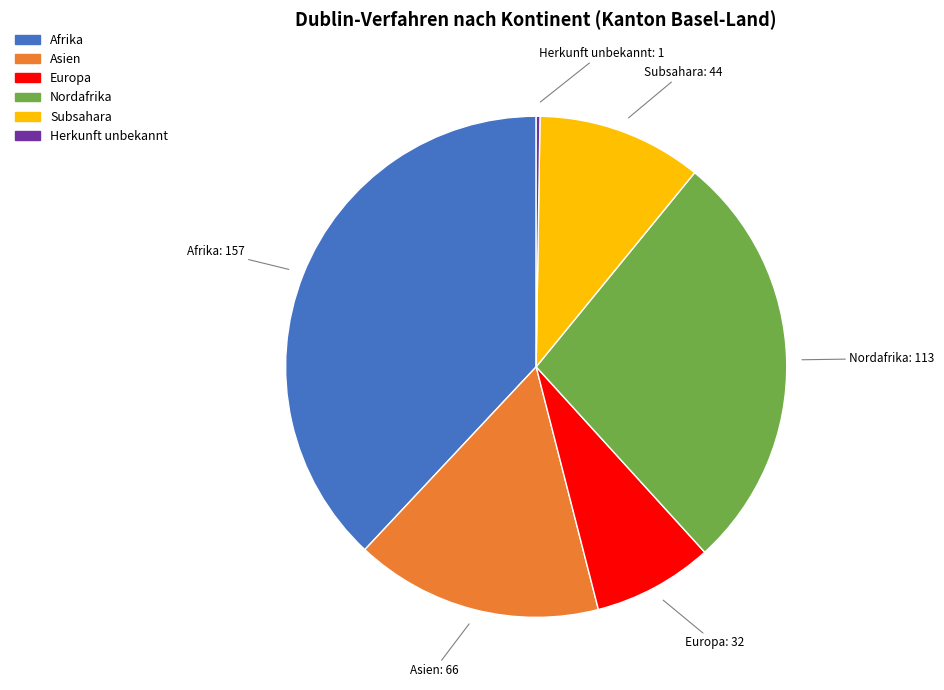

What is the largest slice in the pie chart?

Afrika